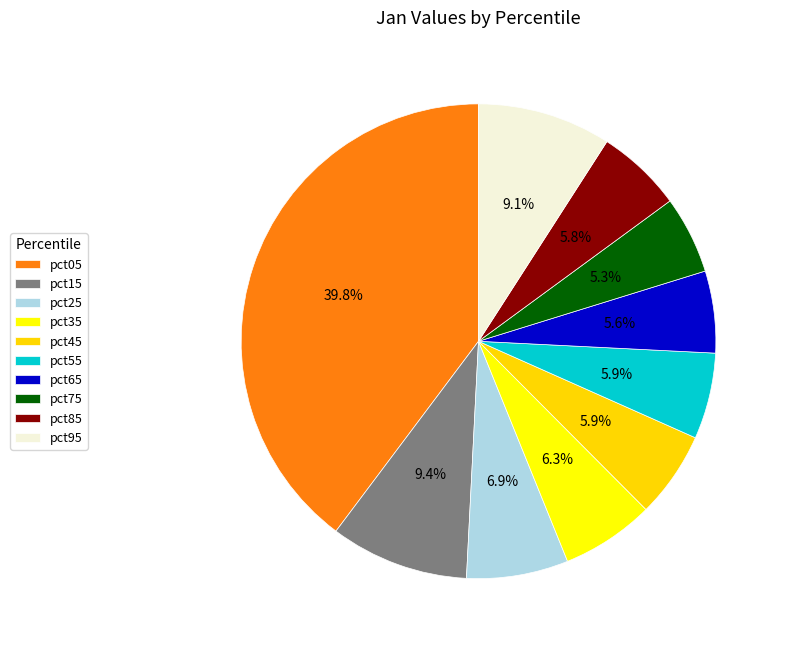

What portion of the pie excludes pct35?

93.7%